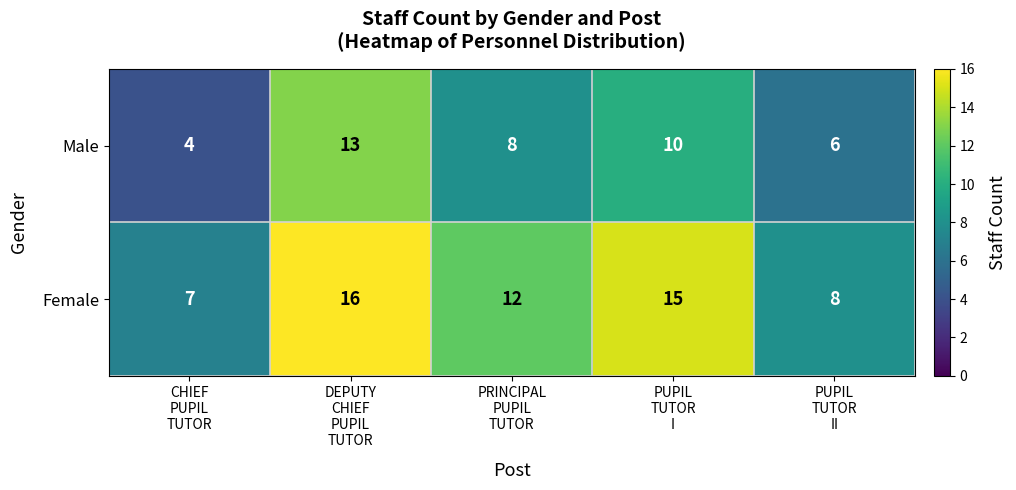

Reading left to right, extract all data points from this chart.

Male: 4	13	8	10	6
Female: 7	16	12	15	8